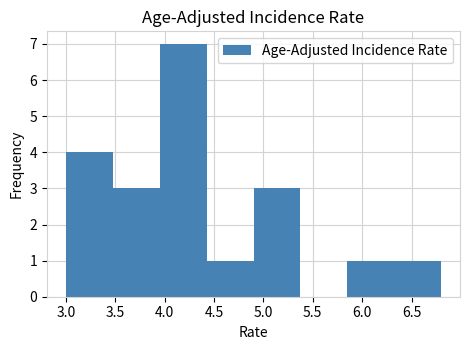

Reading left to right, list every bar in this chart as the range it spans on the x-axis followed by its height. Neither the bar edges nor the heights are printed on the chart, so give them approximately, as read against the axes.

3.000 to 3.475: 4
3.475 to 3.950: 3
3.950 to 4.425: 7
4.425 to 4.900: 1
4.900 to 5.375: 3
5.375 to 5.850: 0
5.850 to 6.325: 1
6.325 to 6.800: 1